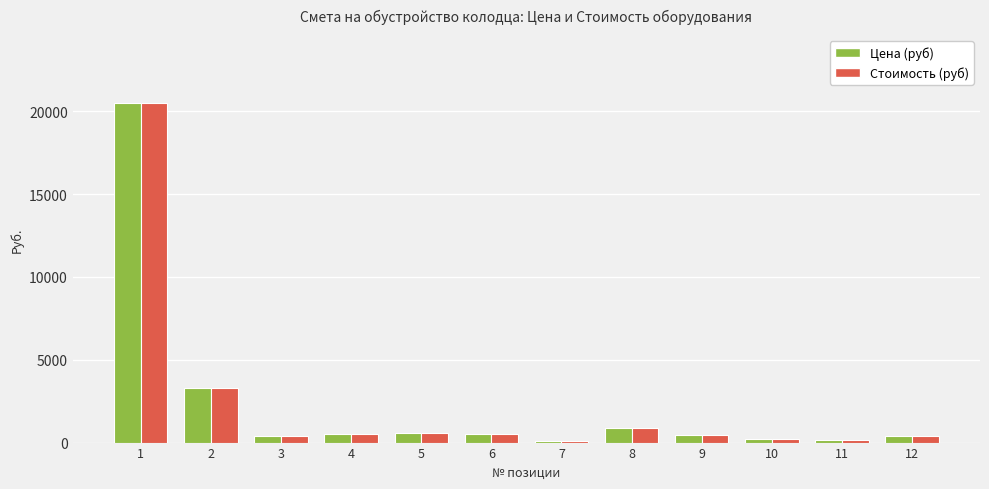

At which label is Цена (руб) closest to 10310?

2